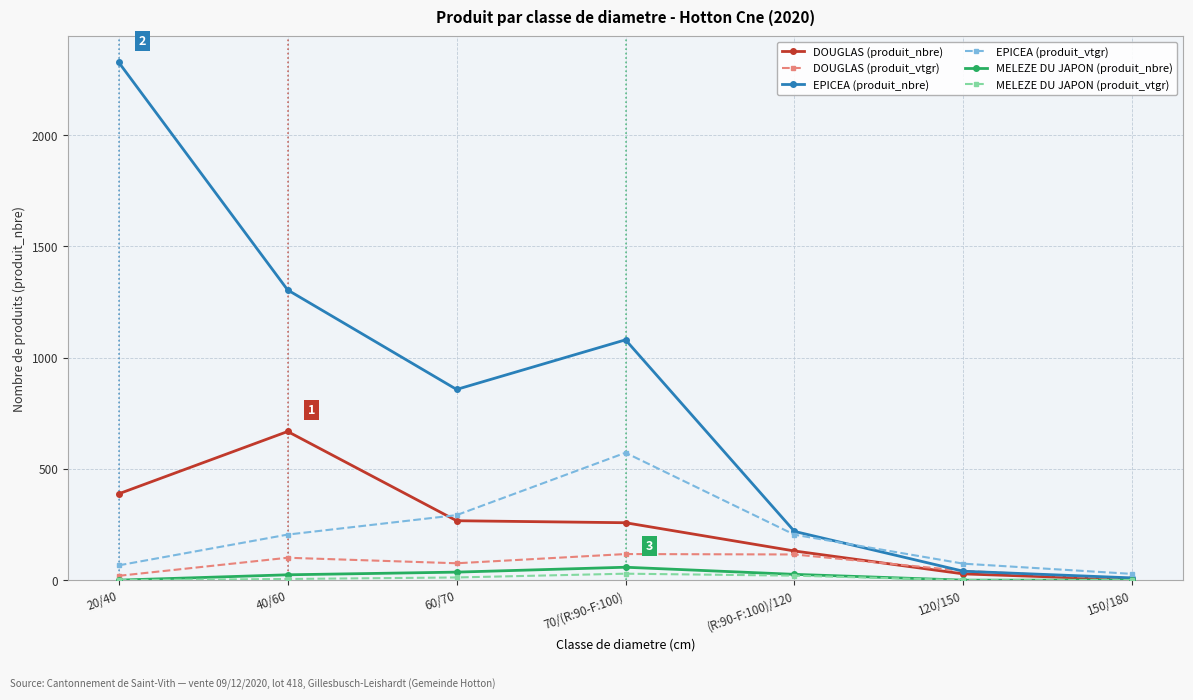

What is the sum of the DOUGLAS (produit_nbre) values at 120/150 and 40/60?

696.0